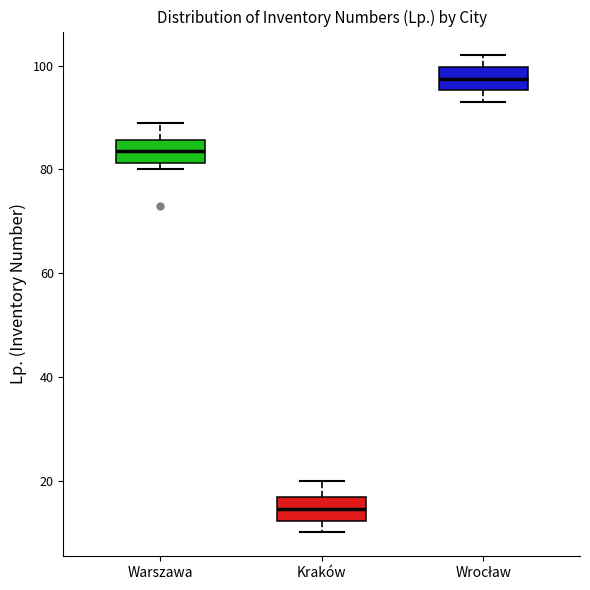

Reading left to right, read every box against the y-axis: the position of its median line, the range the box covers, and the ends of its whiskers. The values are not printed on the chart, so give them approximately, as read against the axis.

Warszawa: median 84, box 82 to 86, whiskers 80 to 90
Kraków: median 14, box 12 to 16, whiskers 10 to 20
Wrocław: median 98, box 96 to 100, whiskers 94 to 102